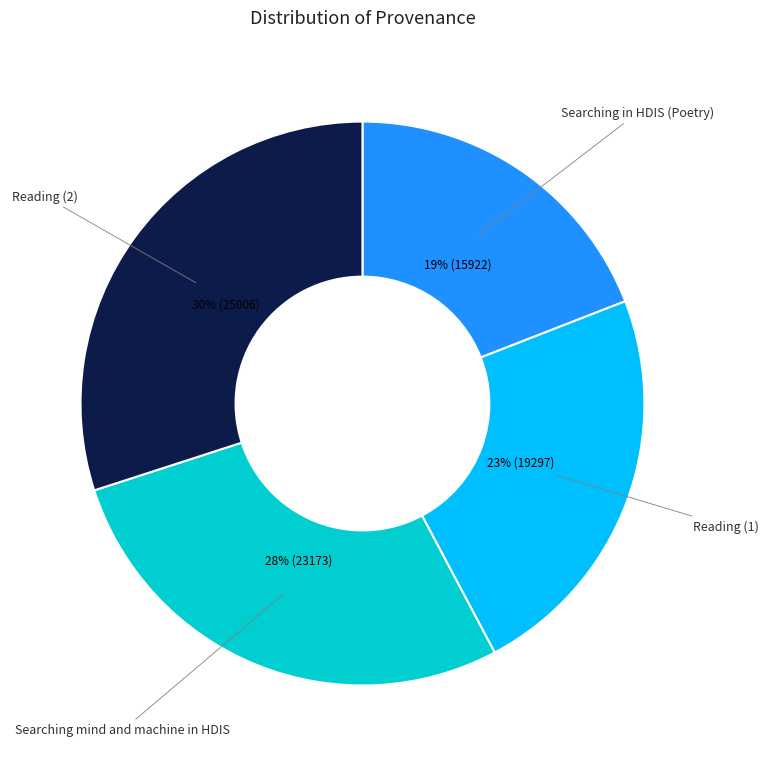

How many segments does this pie chart have?

4